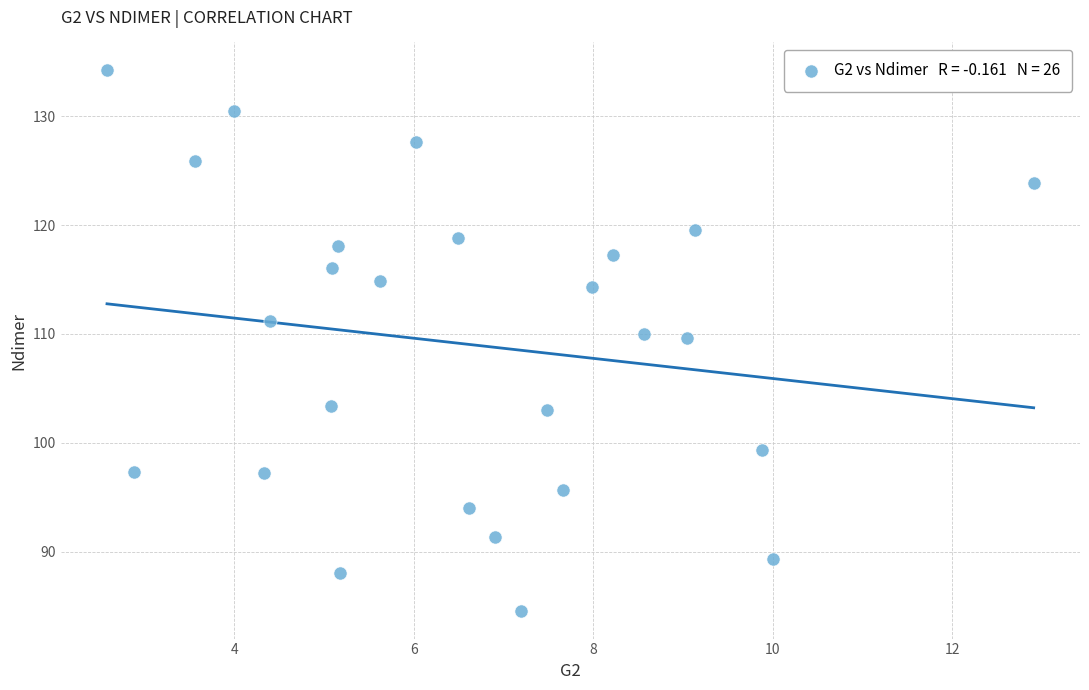

What is the range of Y values (max minus min)?

49.8